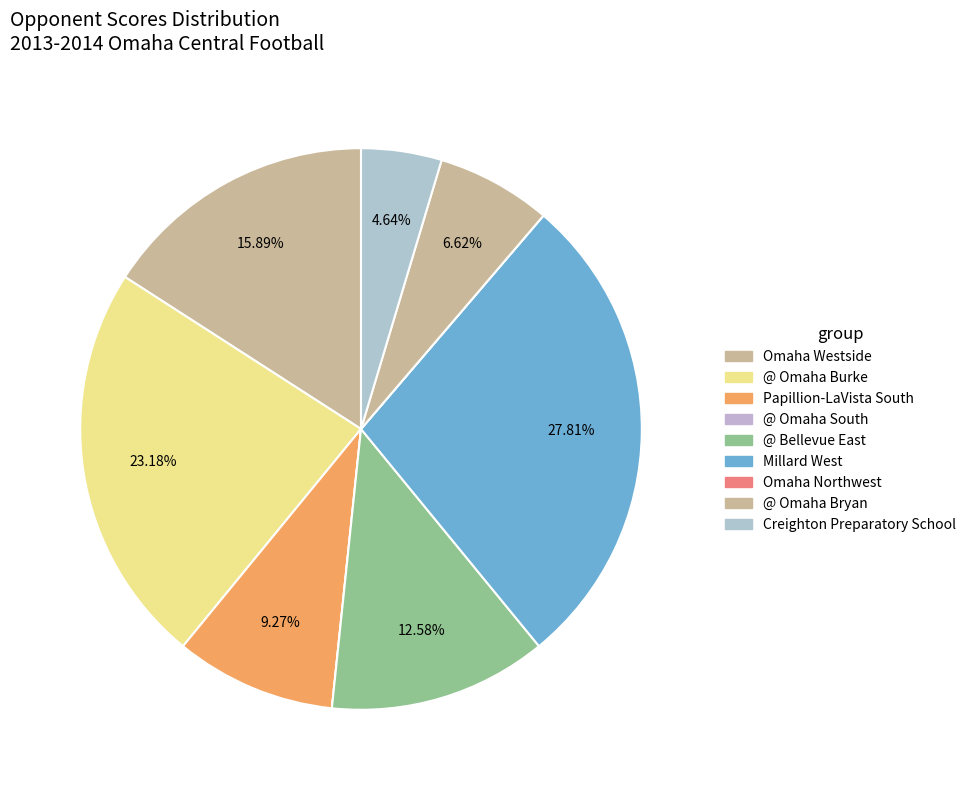

What is the ratio of the value at Millard West to the value at @ Omaha Bryan?

4.2